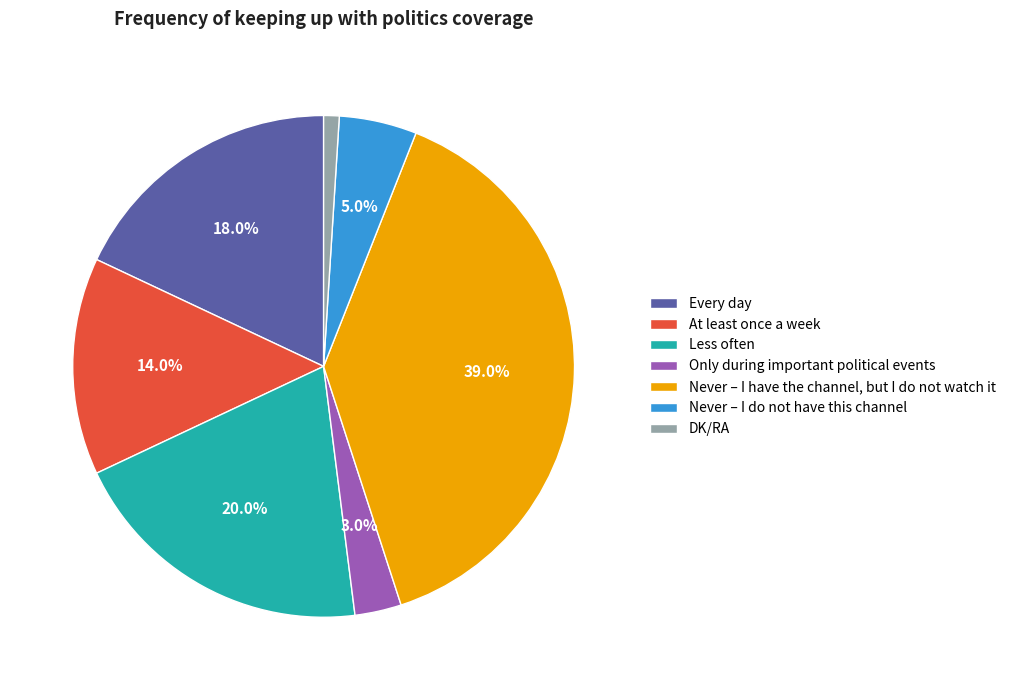

Rank the categories by value from highest to lowest.

Never – I have the channel, but I do not watch it, Less often, Every day, At least once a week, Never – I do not have this channel, Only during important political events, DK/RA